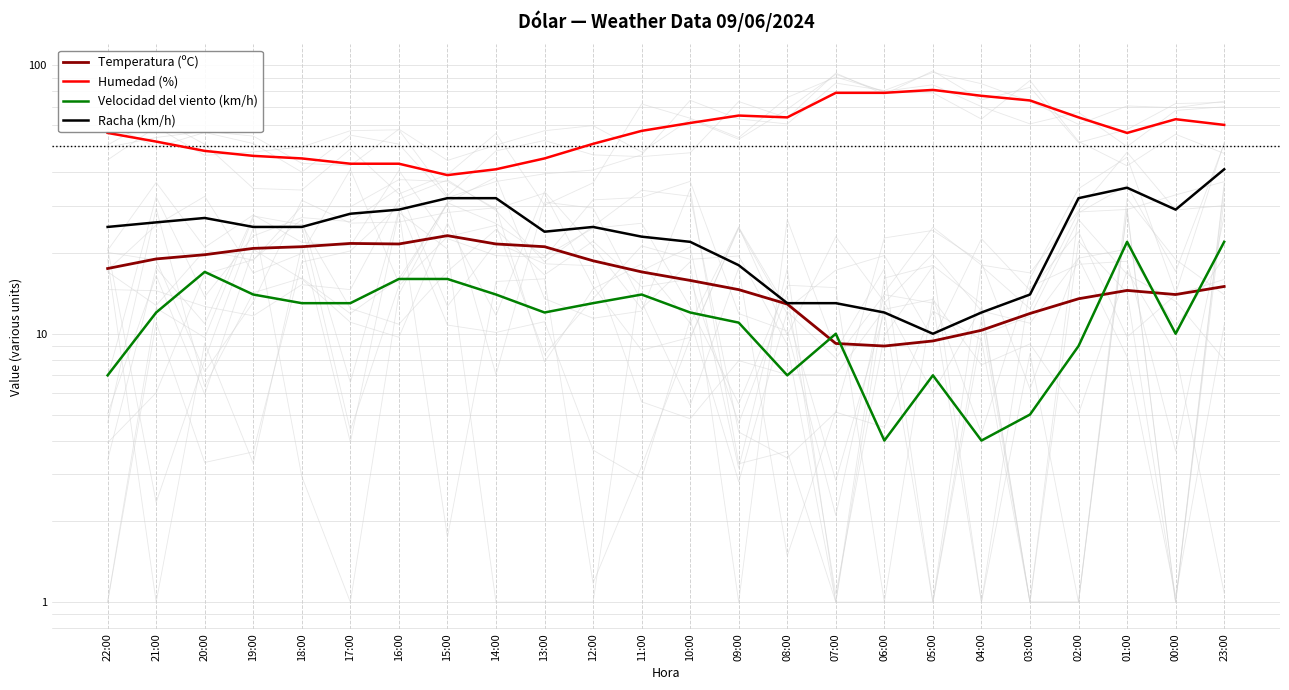

What is the label of the 9th point from the left?

14:00